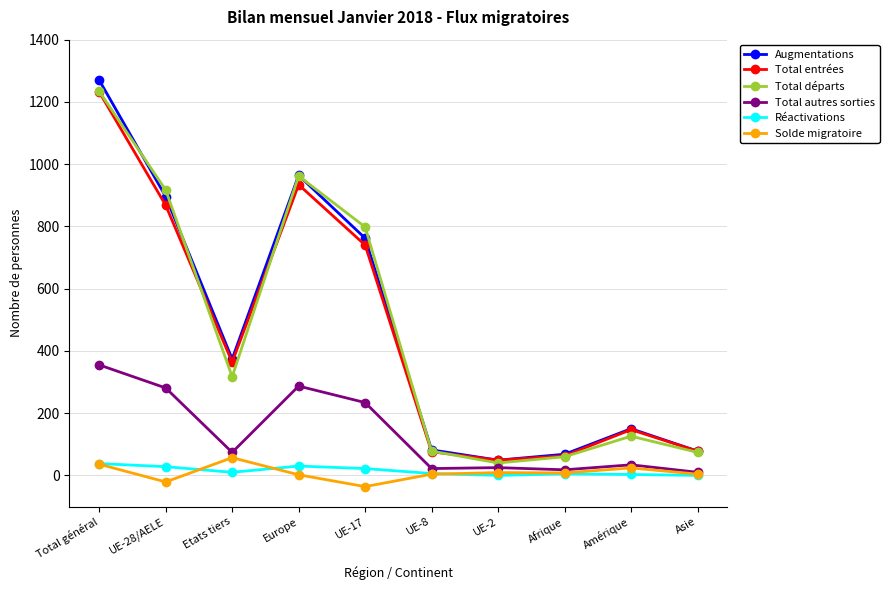

True or false: Réactivations and Total départs intersect in this chart.

False